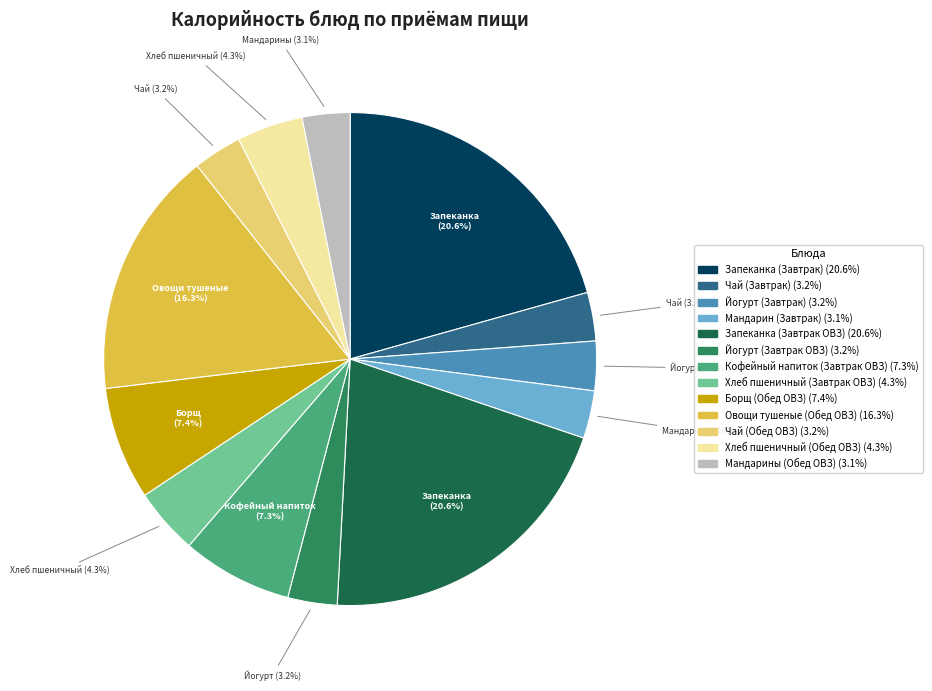

Is there any slice that represents more than half of the pie?

No